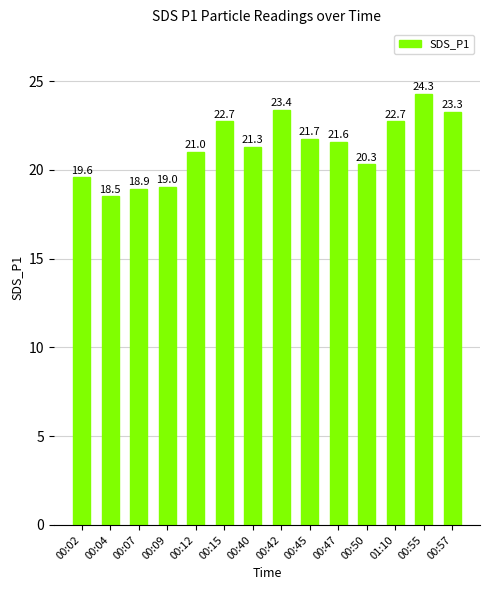

What is the average value?

21.3